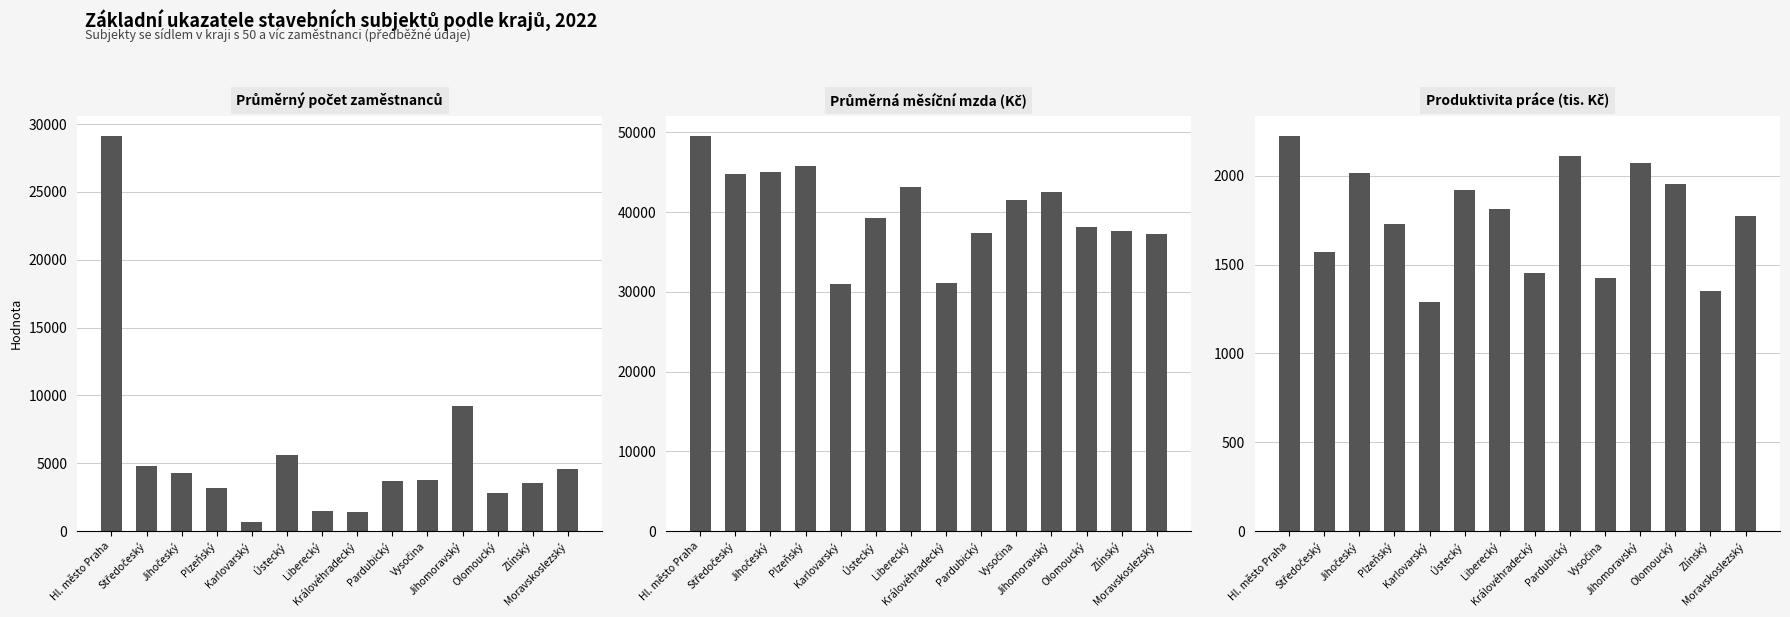

List the series in order of their peak value, lowest first.

Produktivita práce (tis. Kč), Průměrný počet zaměstnanců, Průměrná měsíční mzda (Kč)